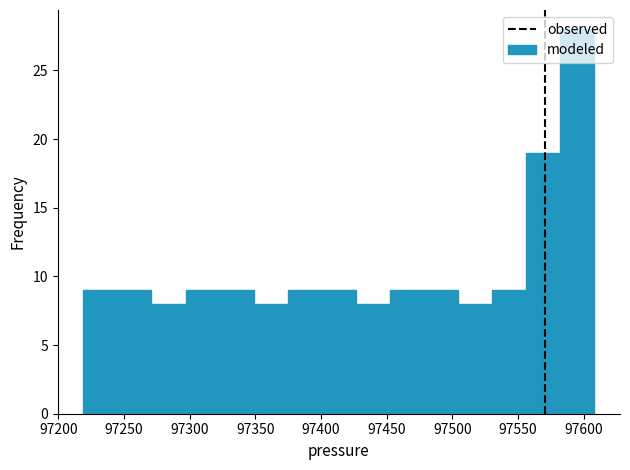

How tall is the bar that spans 97350 to 97375 on the x-axis? Neither the bar edges nor the heights are printed on the chart, so give them approximately, as read against the axes.

8